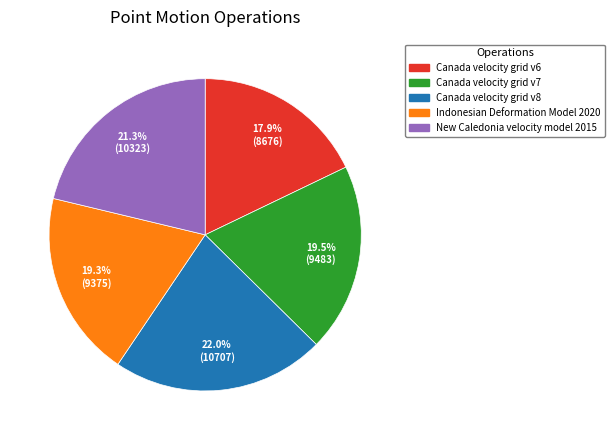

Is there any slice that represents more than half of the pie?

No